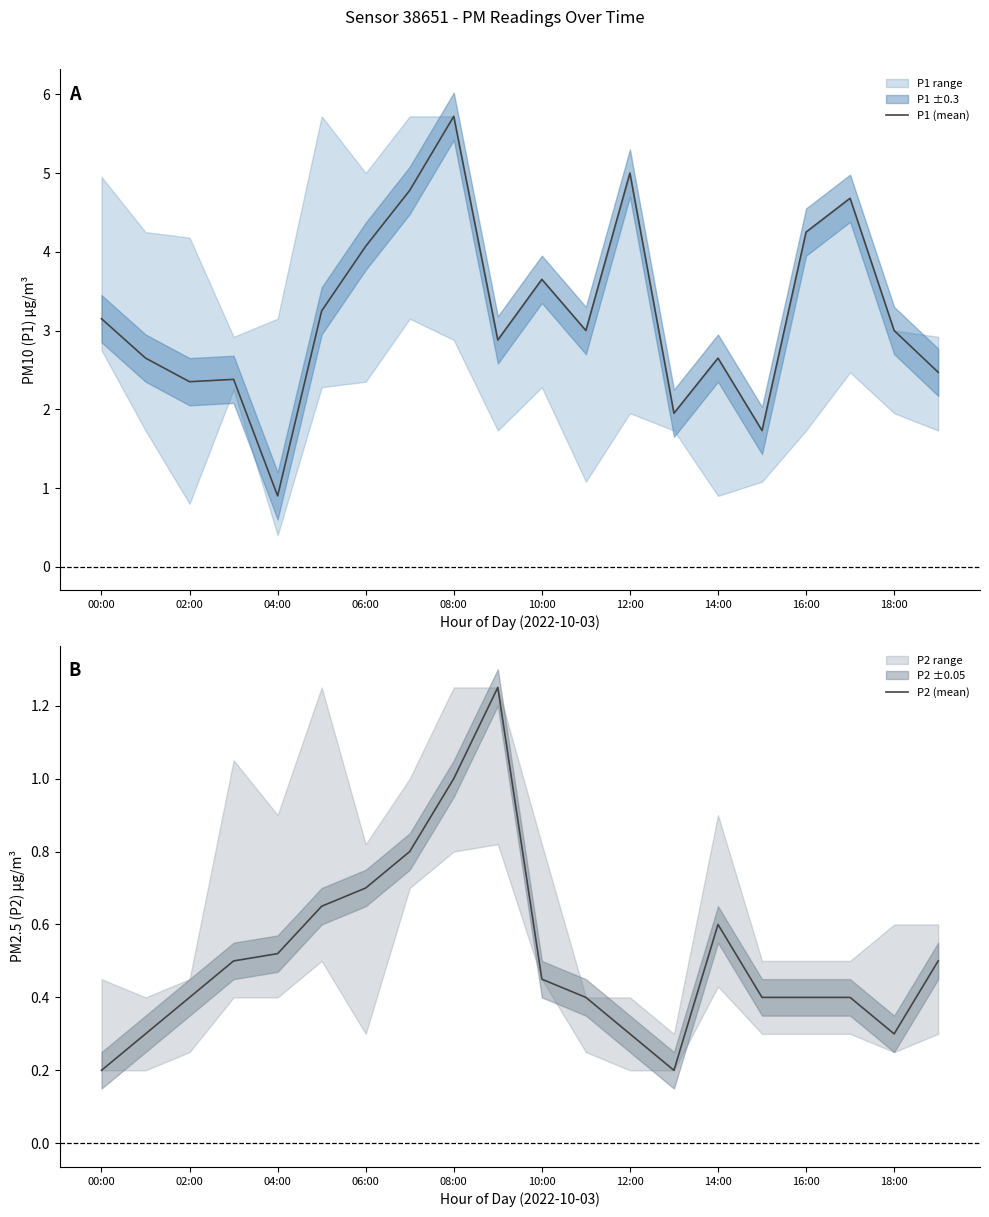

What is the total value across all series at 19?

3.0